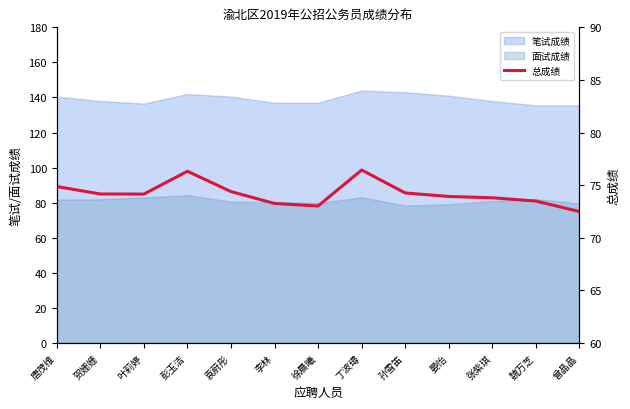

What is the sum of all values?

964.6